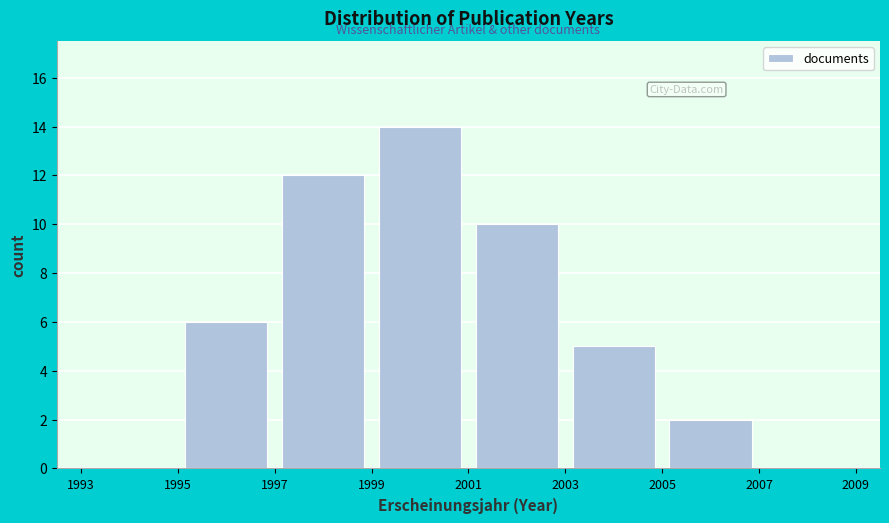

What is the height of the bar covering 1995 to 1997 on the x-axis? The values are not printed on the chart, so give them approximately, as read against the axis.

6